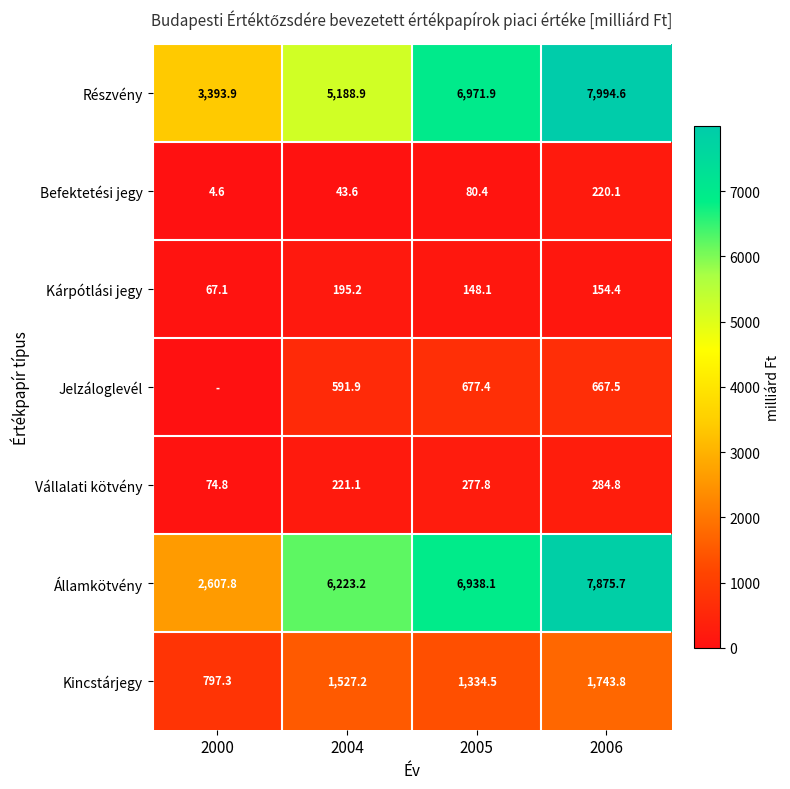

Which has a higher value, 2000 or 2006?

2006